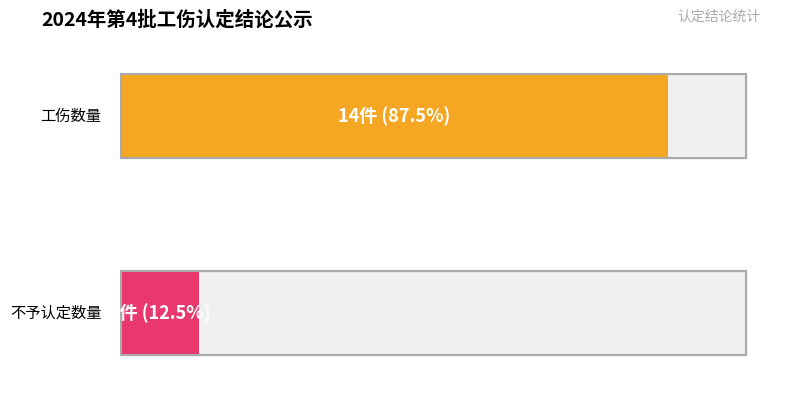

Reading left to right, transcribe all the data shown in this chart.

工伤: 14	14
不予认定: 2	2